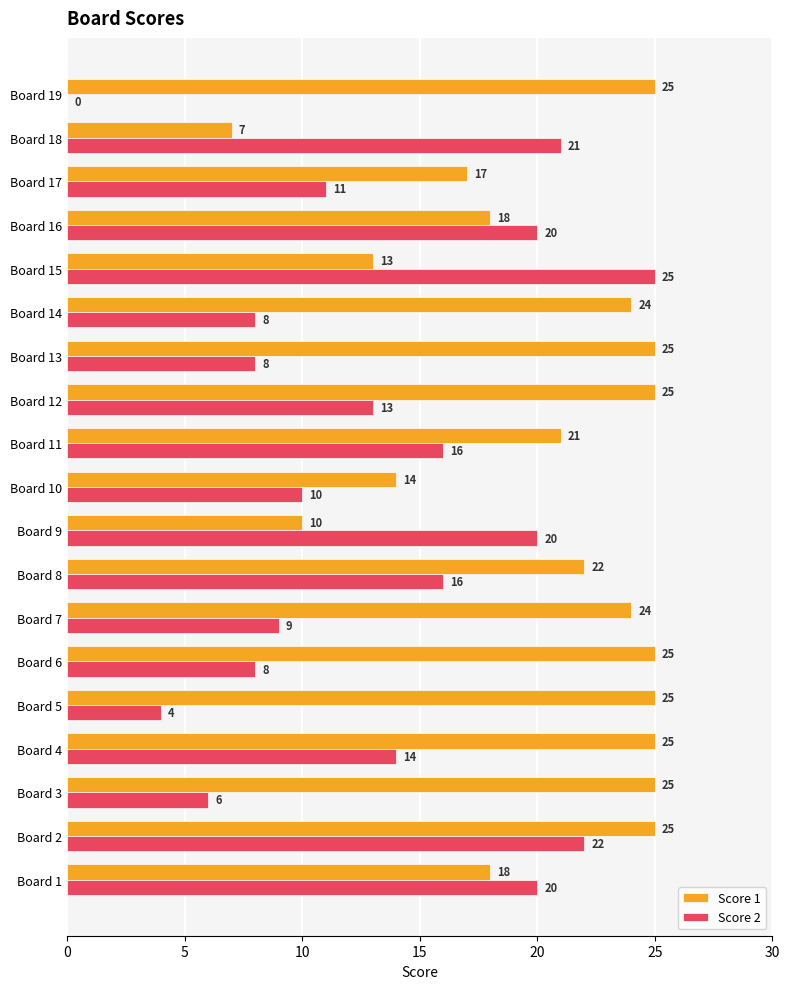

What is the greatest value displayed?

25